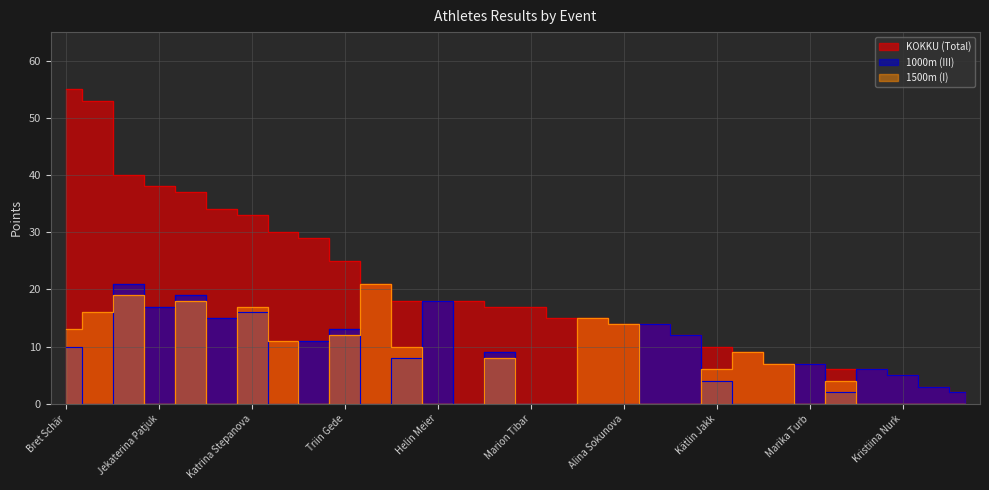

What is the value of the 1000m (III) point at the 26th from the left?

2